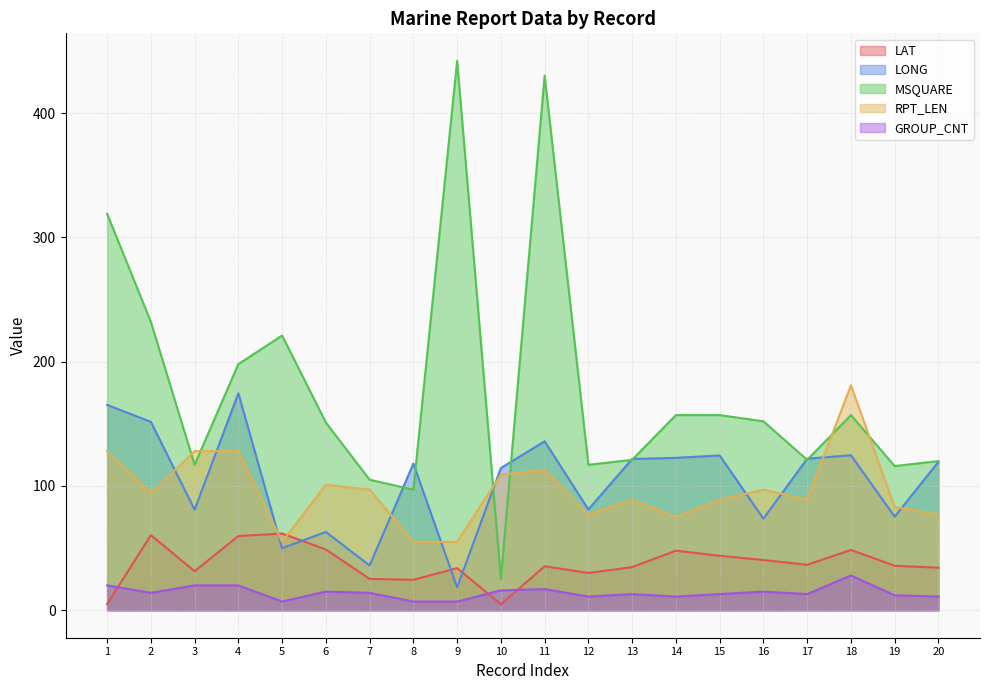

Reading left to right, list all the values displayed in this chart.

LAT: 1=5.0	2=60.4	3=31.4	4=59.7	5=61.7	6=48.9	7=25.2	8=24.5	9=33.9	10=4.7	11=35.4	12=30.0	13=34.7	14=47.9	15=43.8	16=40.4	17=36.6	18=48.5	19=35.8	20=34.2
LONG: 1=165.2	2=151.6	3=80.9	4=174.6	5=49.9	6=63.0	7=36.0	8=118.0	9=18.4	10=114.4	11=135.9	12=81.1	13=121.7	14=122.6	15=124.5	16=73.7	17=121.9	18=124.7	19=75.3	20=119.4
MSQUARE: 1=319.0	2=232.0	3=117.0	4=198.0	5=221.0	6=151.0	7=105.0	8=97.0	9=442.0	10=25.0	11=430.0	12=117.0	13=121.0	14=157.0	15=157.0	16=152.0	17=121.0	18=157.0	19=116.0	20=120.0
RPT_LEN: 1=128.0	2=94.0	3=128.0	4=128.0	5=55.0	6=101.0	7=97.0	8=55.0	9=55.0	10=109.0	11=113.0	12=77.0	13=89.0	14=75.0	15=89.0	16=97.0	17=89.0	18=181.0	19=83.0	20=77.0
GROUP_CNT: 1=20.0	2=14.0	3=20.0	4=20.0	5=7.0	6=15.0	7=14.0	8=7.0	9=7.0	10=16.0	11=17.0	12=11.0	13=13.0	14=11.0	15=13.0	16=15.0	17=13.0	18=28.0	19=12.0	20=11.0